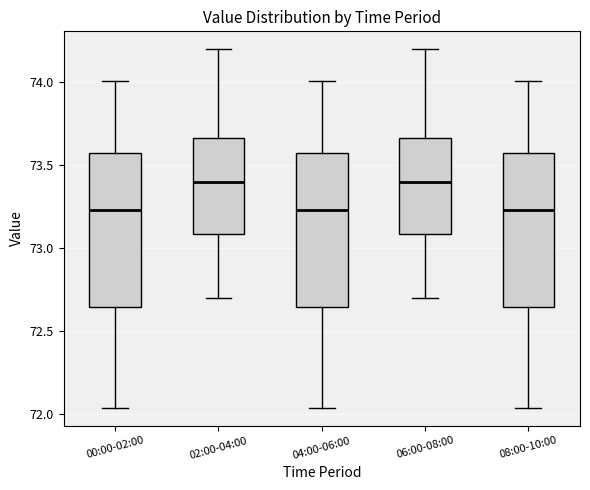

Where does the upper whisker of the box for 00:00-02:00 end on the y-axis? The values are not printed on the chart, so give them approximately, as read against the axis.

74.00